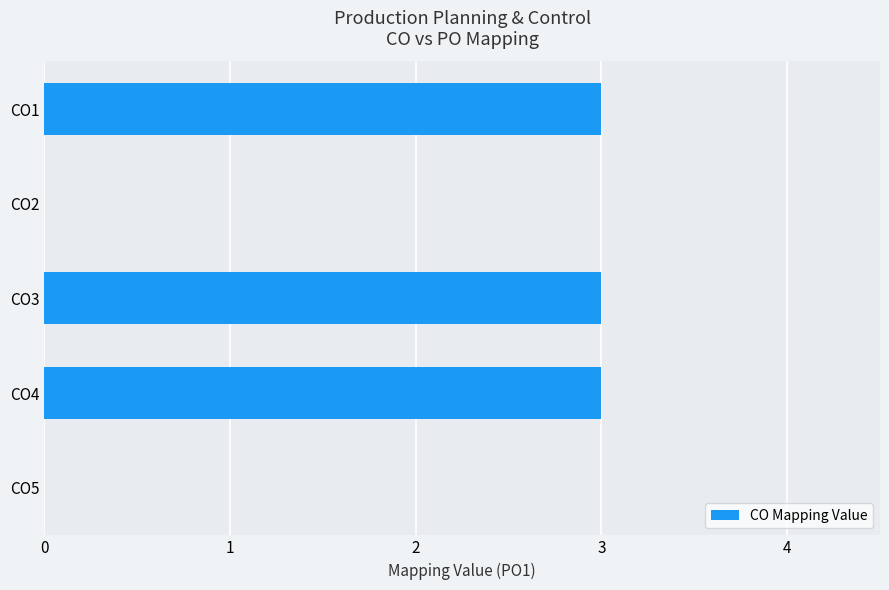

What is the maximum value shown in the chart?

3